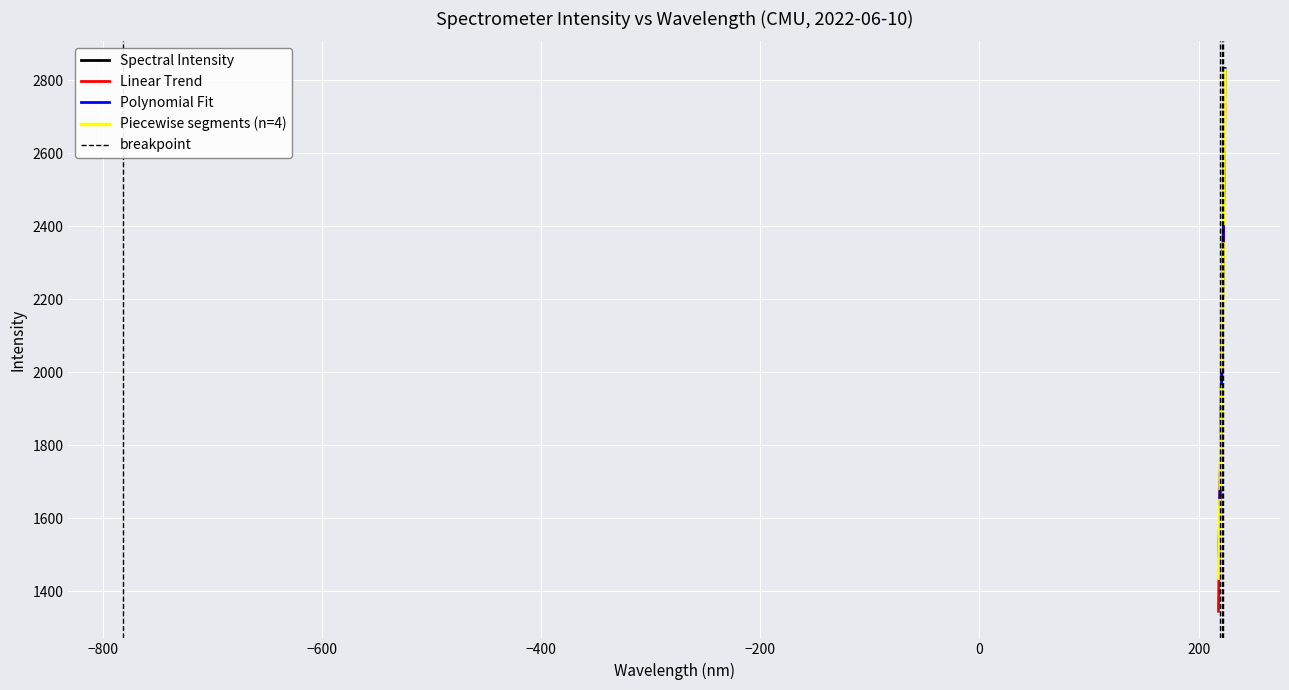

What is the difference between the maximum and second lowest values?

1365.7